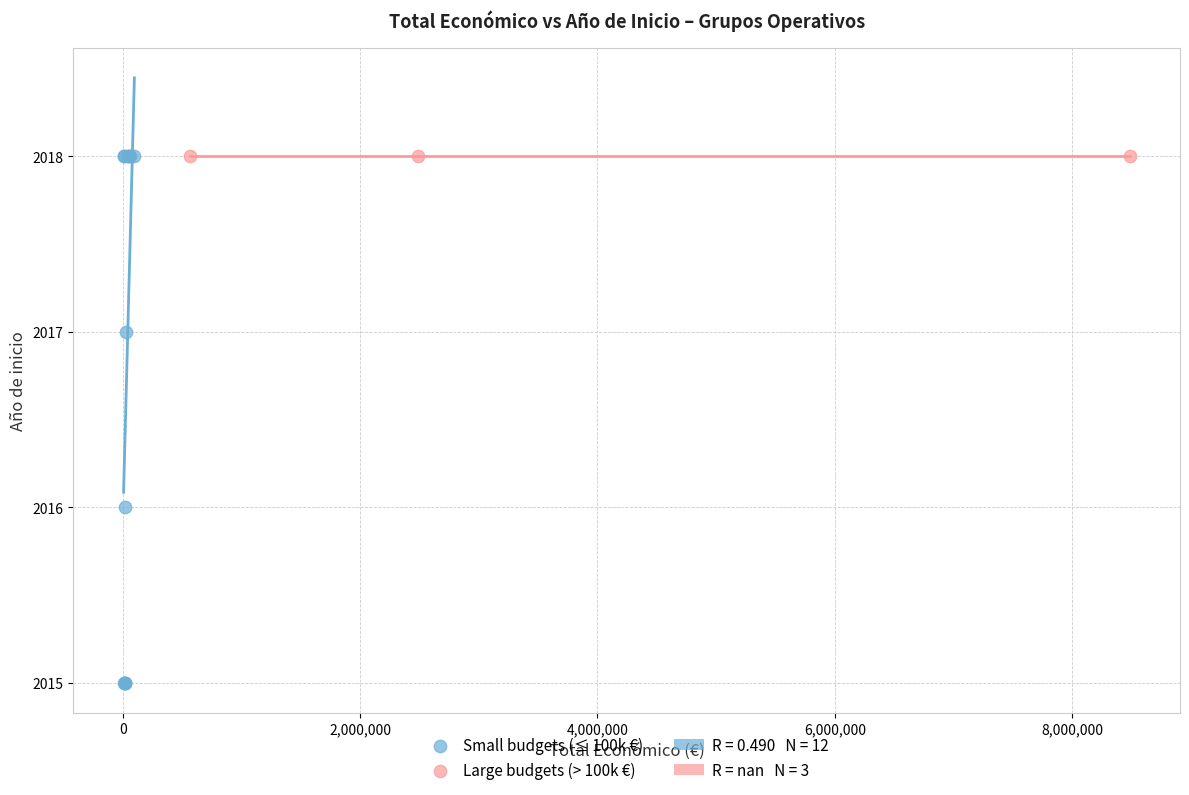

Which series reaches the minimum Y coordinate?

Small budgets (≤ 100k €)